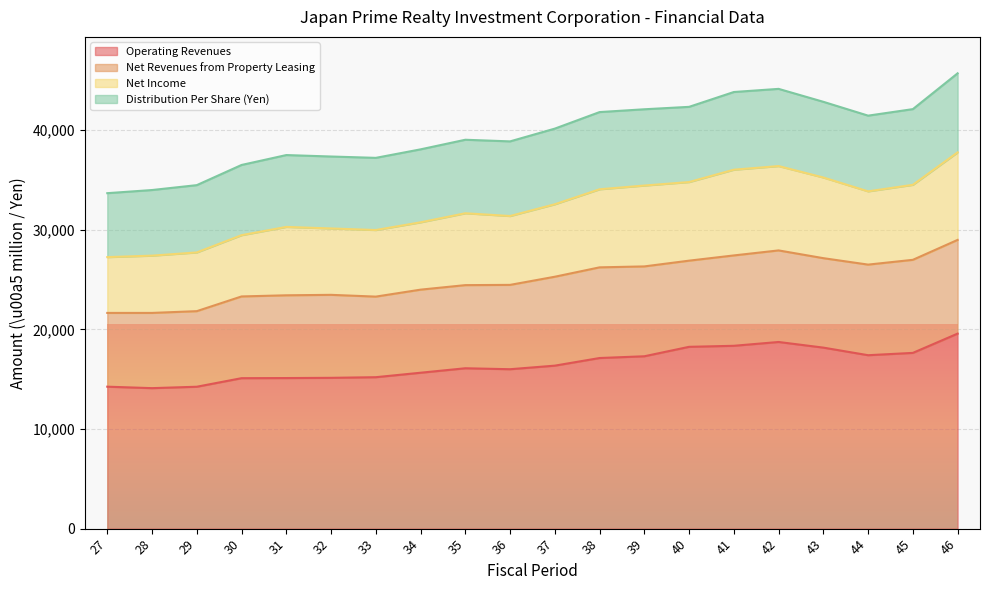

True or false: Operating Revenues and Net Income cross at least once.

False